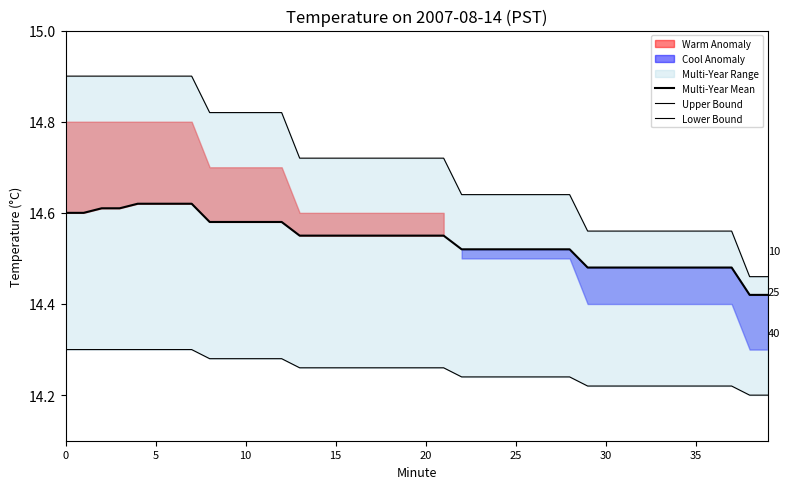

How many lines are shown in the chart?

3